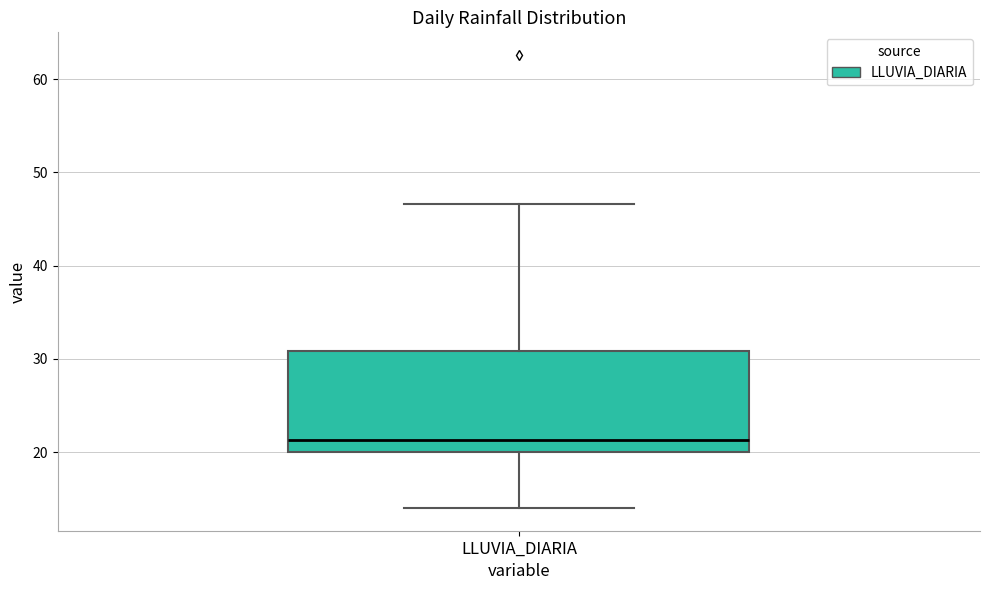

Transcribe this box plot: give where the median line is, the range the box spans, and where the two whiskers end, as read against the y-axis. The values are not printed on the chart, so give them approximately, as read against the axis.

median 21, box 20 to 31, whiskers 14 to 47